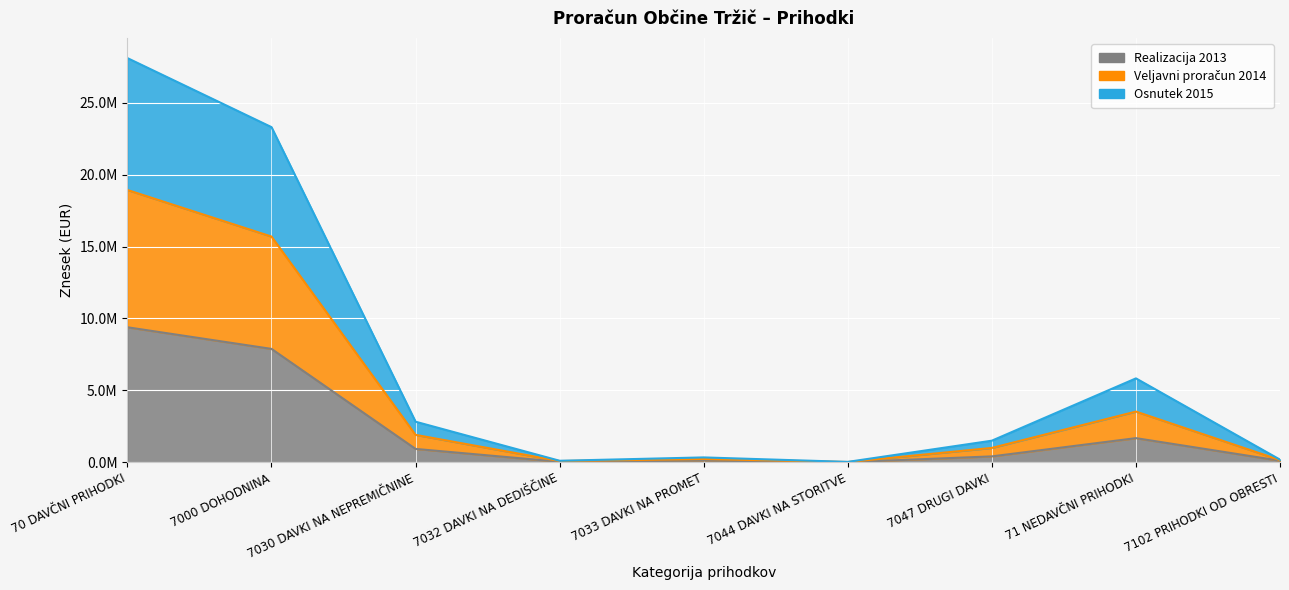

Which series has the largest total across all categories?

Osnutek 2015